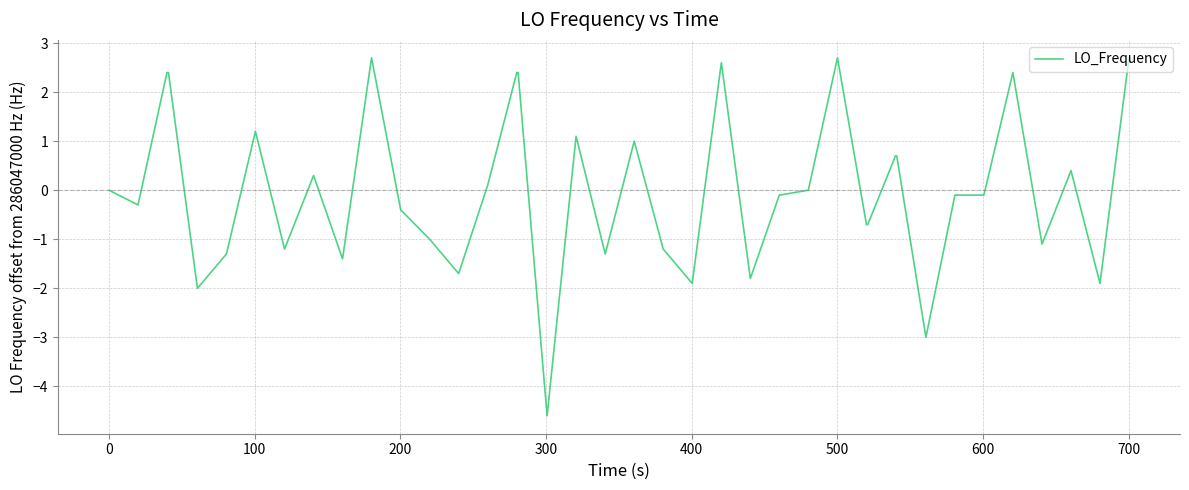

True or false: there are more than 1 points higher than both neighbors.

True